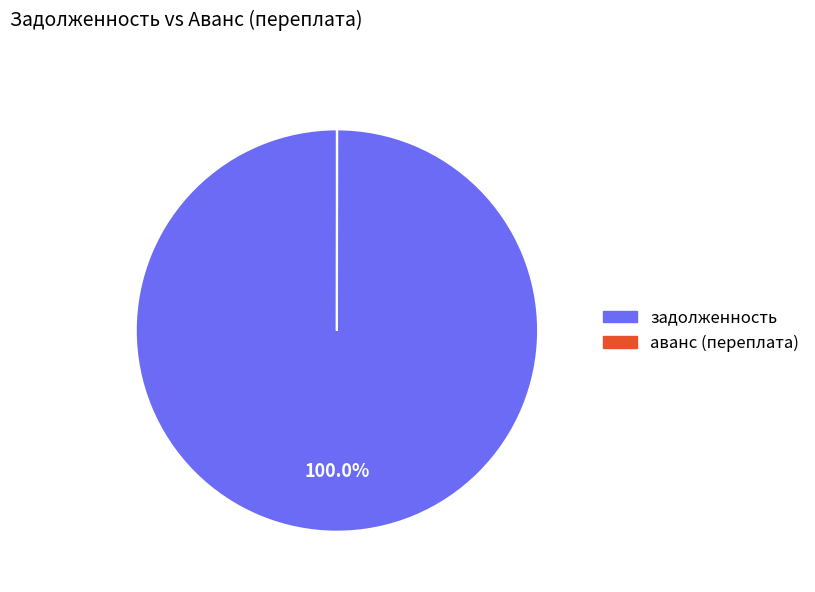

What is the largest slice in the pie chart?

задолженность